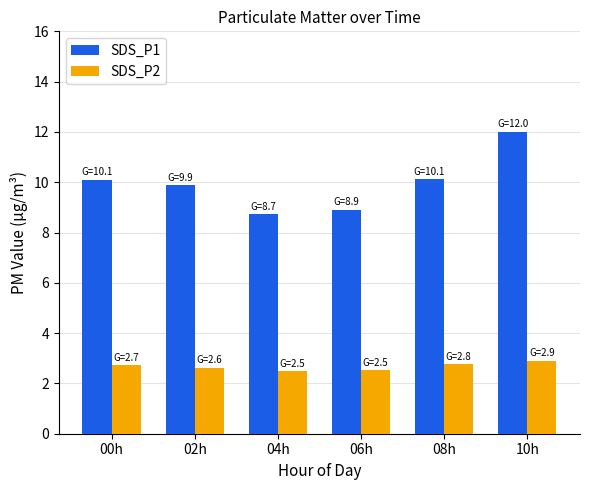

True or false: SDS_P2 has a value of 2.9 at 10h.

True